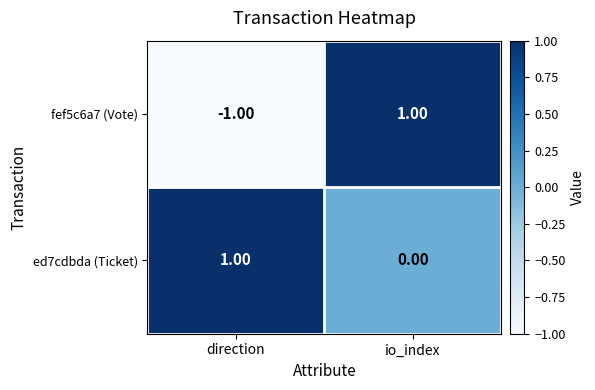

At which category is the sum across all series the highest?

io_index